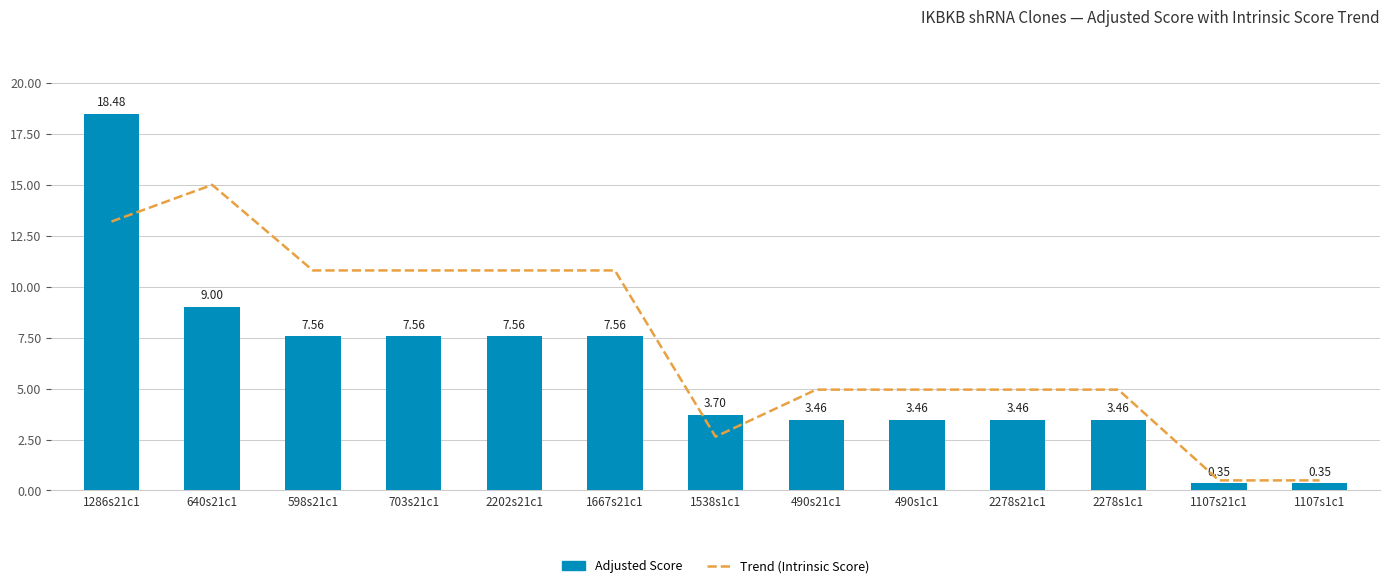

What is the difference between the maximum and minimum values in the Adjusted Score series?

18.1